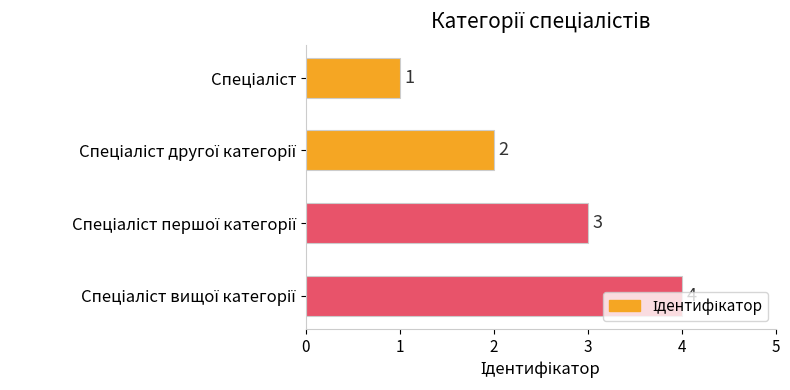

What is the greatest value displayed?

4